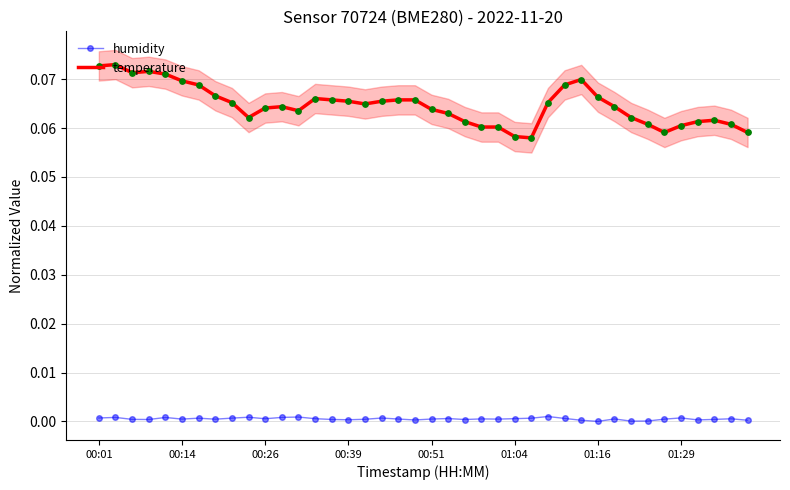

Is it true that temperature equals 0.0 at 01:04?

False